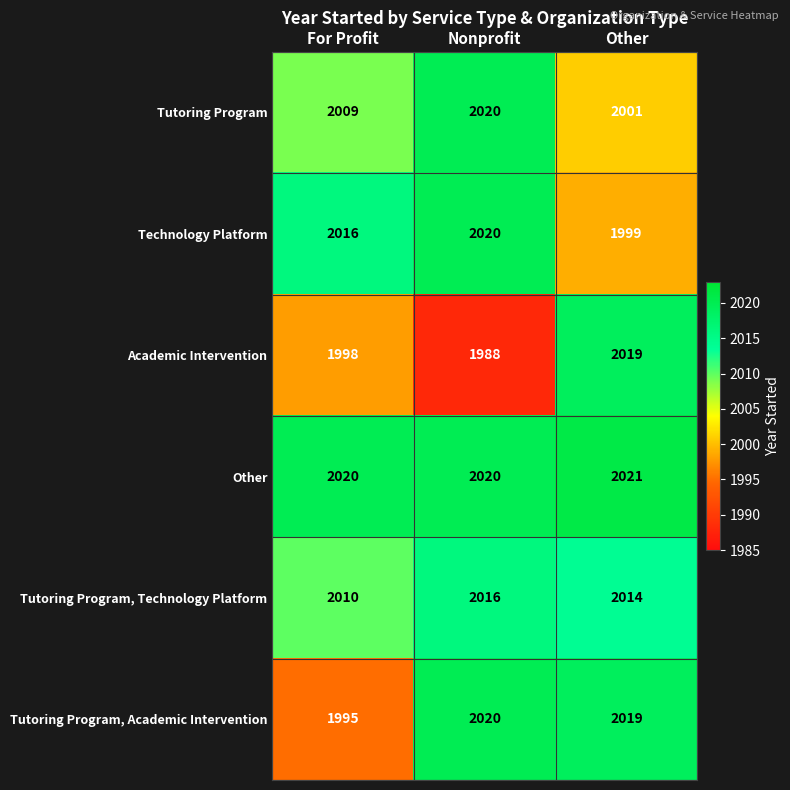

How many categories are shown in the chart?

3